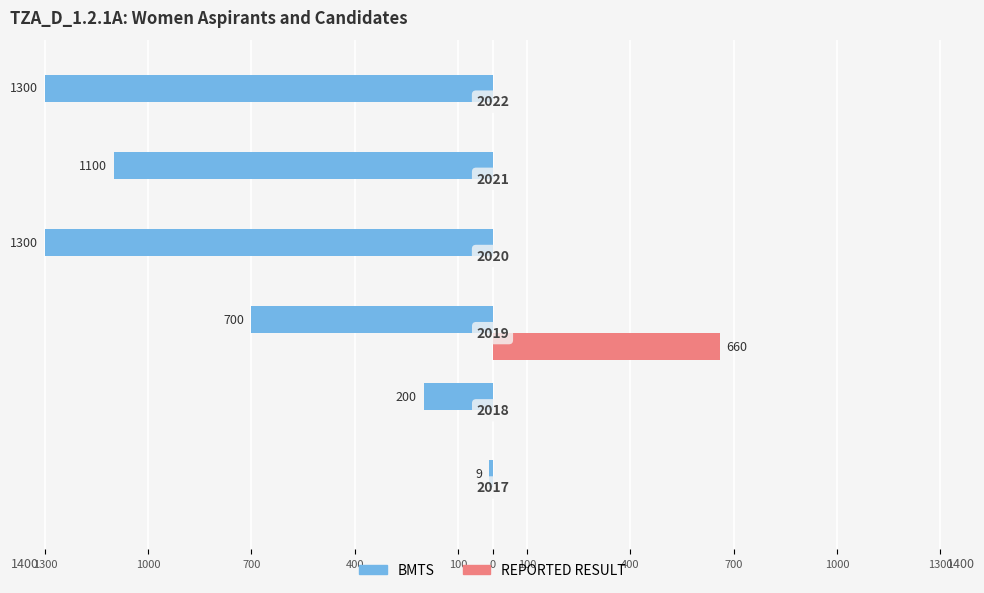

What is the sum of all REPORTED RESULT values?

660